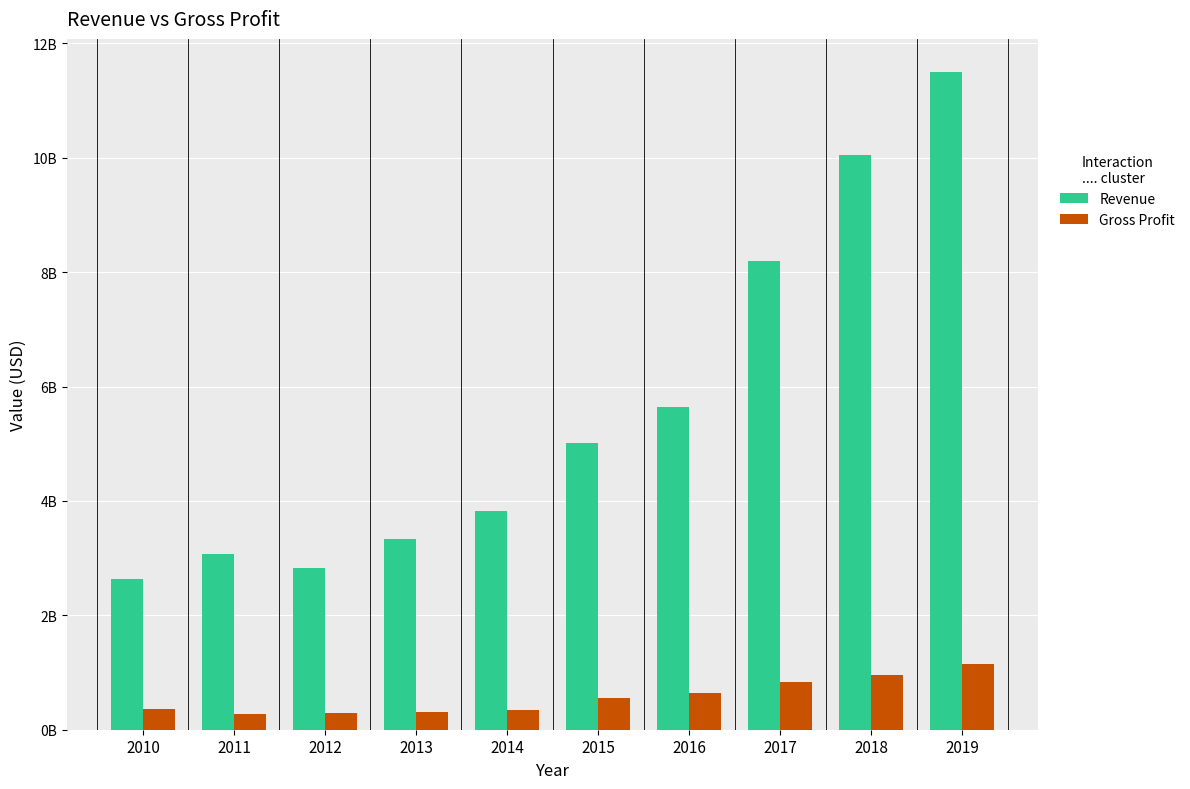

What are all the series names shown in the legend?

Revenue, Gross Profit